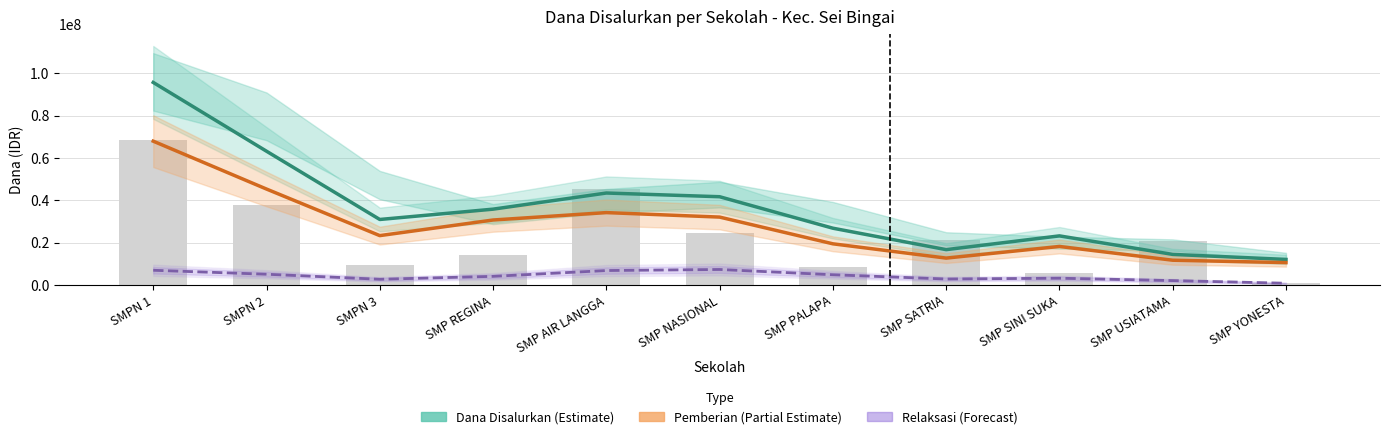

Reading left to right, what are all the values shown in this chart?

Dana Disalurkan (Estimate): SMPN 1=95750000	SMPN 2=63250000	SMPN 3=31000000	SMP REGINA=35875000	SMP AIR LANGGA=43500000	SMP NASIONAL=41750000	SMP PALAPA=26875000	SMP SATRIA=16750000	SMP SINI SUKA=23250000	SMP USIATAMA=14500000	SMP YONESTA=12125000
Pemberian (Partial Estimate): SMPN 1=68000000	SMPN 2=45375000	SMPN 3=23375000	SMP REGINA=30750000	SMP AIR LANGGA=34250000	SMP NASIONAL=32125000	SMP PALAPA=19500000	SMP SATRIA=12750000	SMP SINI SUKA=18250000	SMP USIATAMA=11750000	SMP YONESTA=10625000
Relaksasi (Forecast): SMPN 1=7000000	SMPN 2=5125000	SMPN 3=2750000	SMP REGINA=4125000	SMP AIR LANGGA=6875000	SMP NASIONAL=7375000	SMP PALAPA=4875000	SMP SATRIA=2875000	SMP SINI SUKA=3250000	SMP USIATAMA=2125000	SMP YONESTA=875000